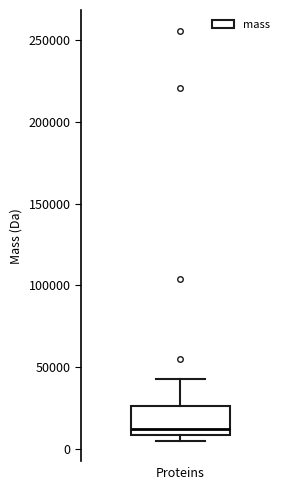

Transcribe this box plot: give where the median line is, the range the box spans, and where the two whiskers end, as read against the y-axis. The values are not printed on the chart, so give them approximately, as read against the axis.

median 10000 (just above the box's lower edge), box 10000 to 25000, whiskers 5000 to 45000